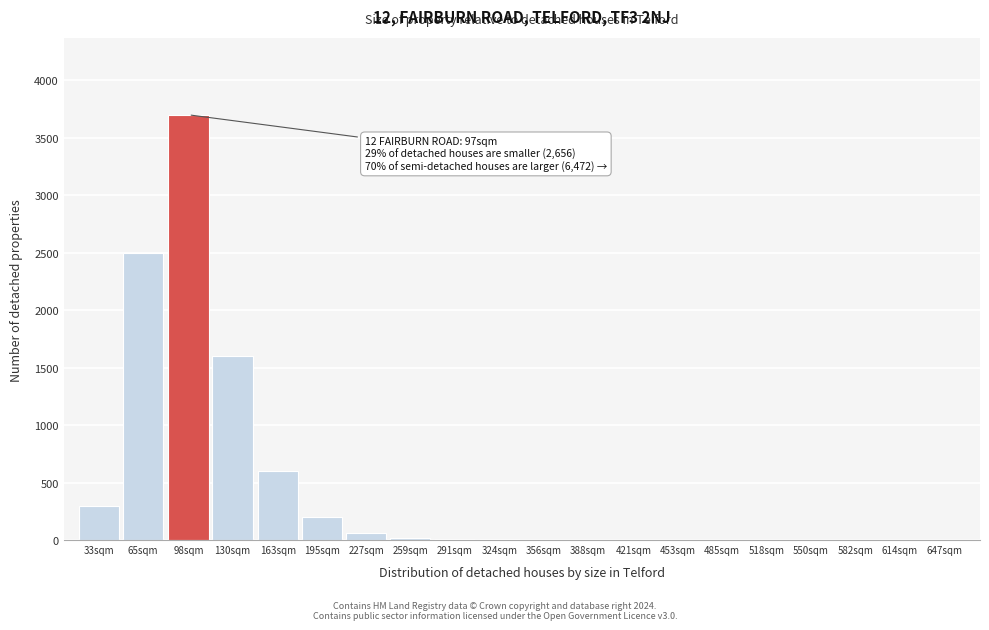

What is the ratio of the value at 98sqm to the value at 65sqm?

1.5